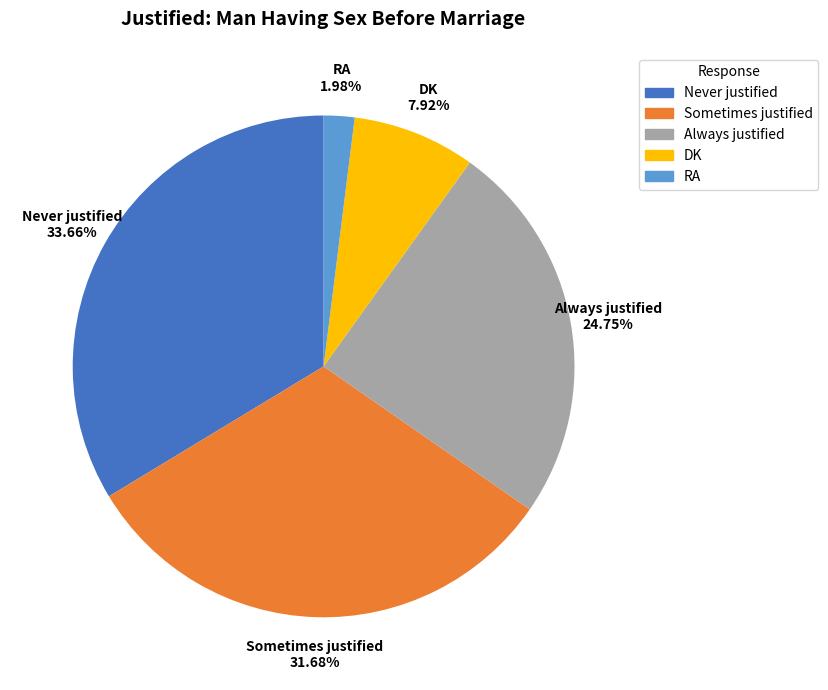

How many slices are in this pie chart?

5